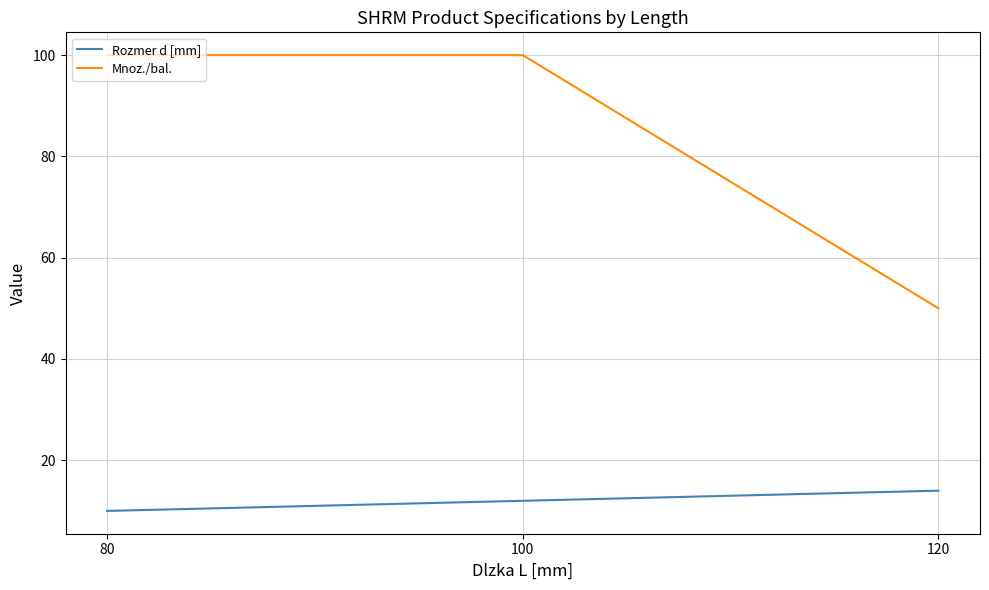

Reading left to right, transcribe all the data shown in this chart.

Rozmer d [mm]: 80=10	100=12	120=14
Mnoz./bal.: 80=100	100=100	120=50